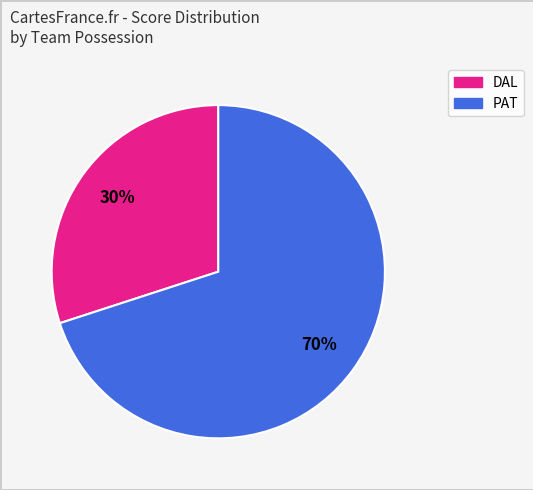

Is the sum of DAL and PAT greater than half?

Yes